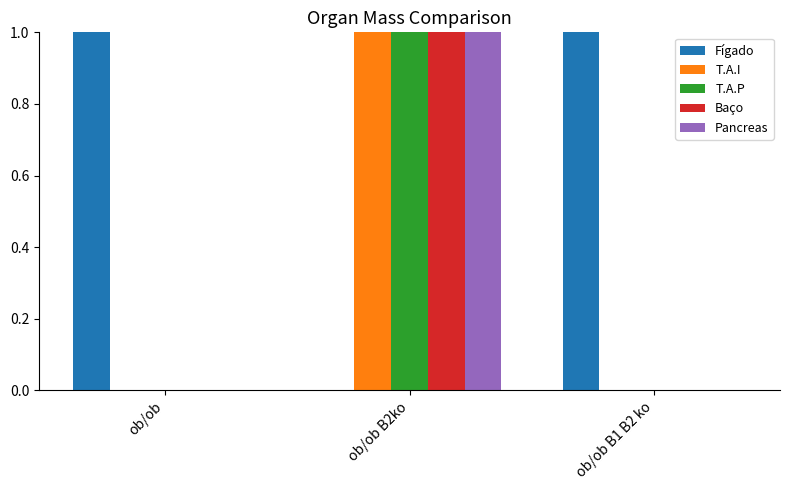

Count the Pancreas values in the range 0 to 1.

3